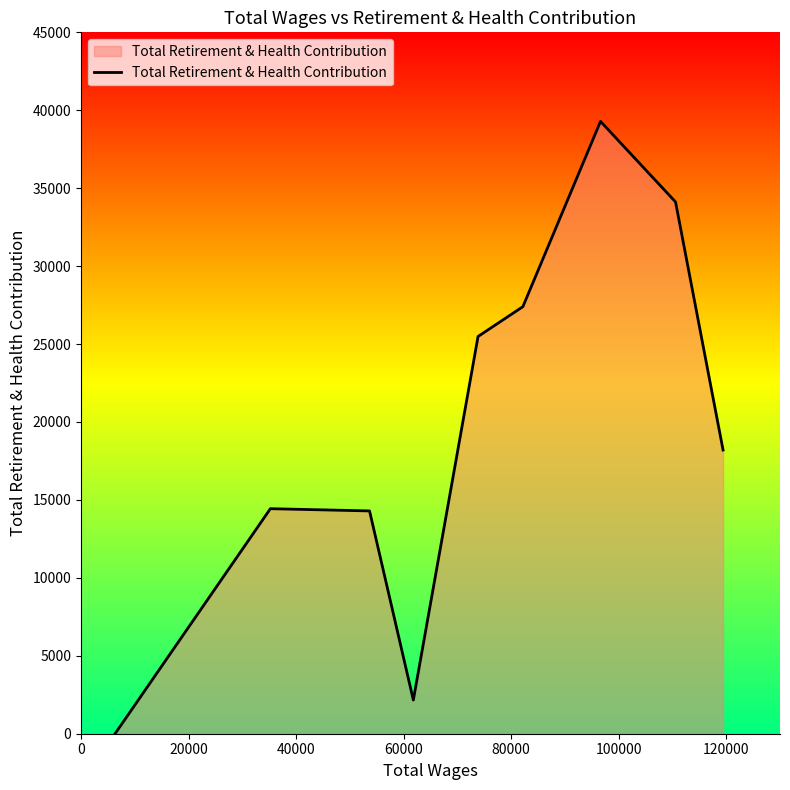

What is the difference between the maximum and minimum values?

39286